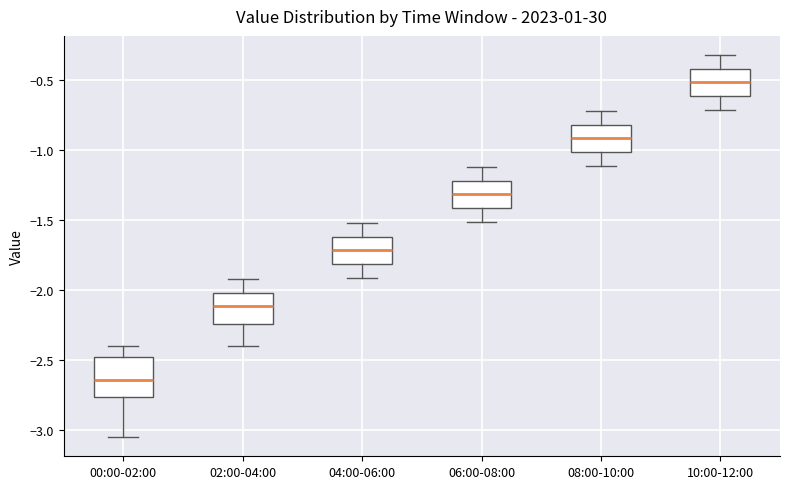

Reading left to right, transcribe this box plot: for each box, give where its median line is, the range the box spans, and where its two whiskers end, as read against the y-axis. The values are not printed on the chart, so give them approximately, as read against the axis.

00:00-02:00: median -2.65, box -2.75 to -2.50, whiskers -3.05 to -2.40
02:00-04:00: median -2.10, box -2.25 to -2.00, whiskers -2.40 to -1.90
04:00-06:00: median -1.70, box -1.80 to -1.60, whiskers -1.90 to -1.50
06:00-08:00: median -1.30, box -1.40 to -1.20, whiskers -1.50 to -1.10
08:00-10:00: median -0.90, box -1.00 to -0.80, whiskers -1.10 to -0.70
10:00-12:00: median -0.50, box -0.60 to -0.40, whiskers -0.70 to -0.30